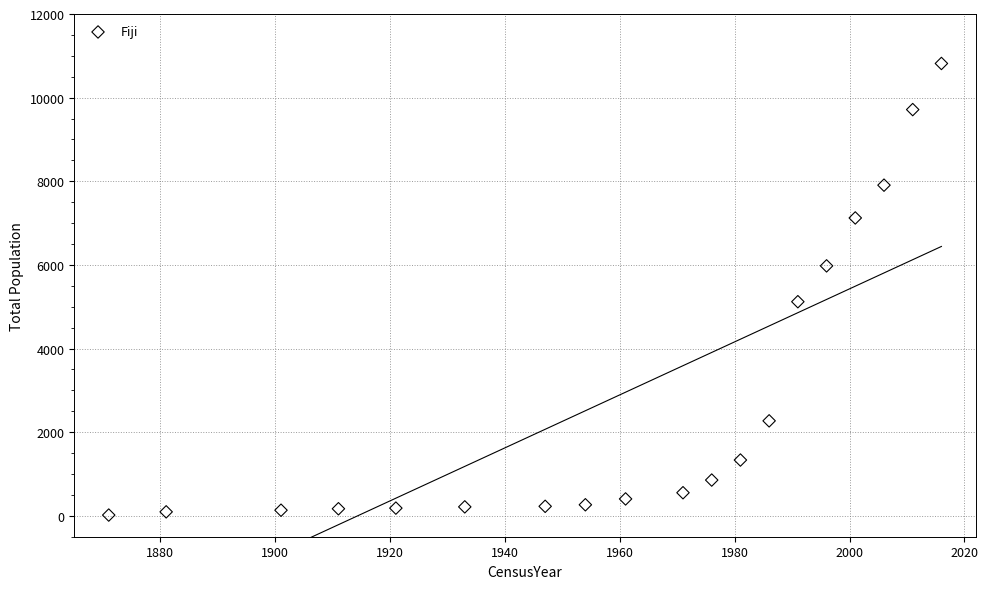

What is the range of Y values (max minus min)?

10799